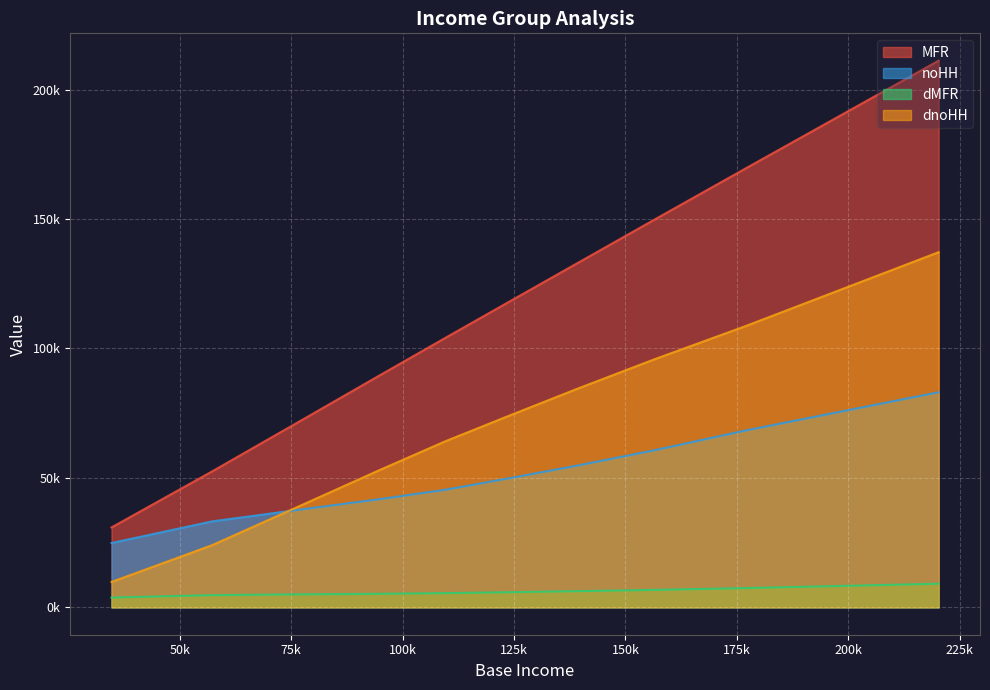

True or false: MFR and dnoHH intersect in this chart.

False